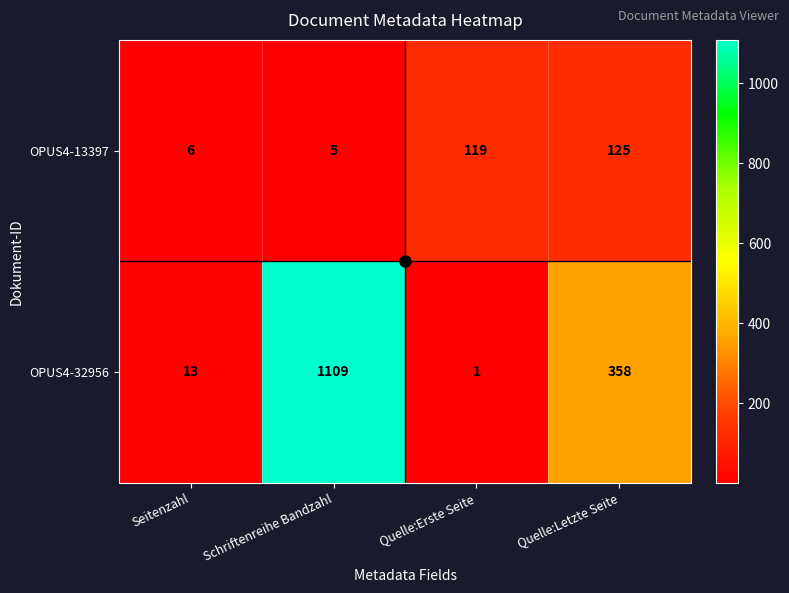

The OPUS4-32956 series shows 555 at Schriftenreihe Bandzahl. True or false?

False